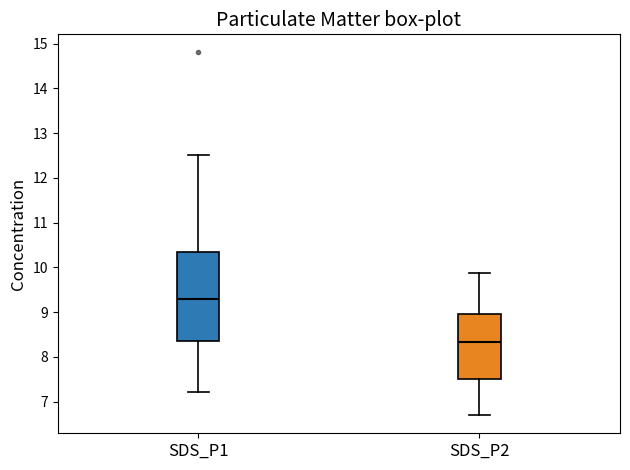

Which box has the highest median line?

SDS_P1